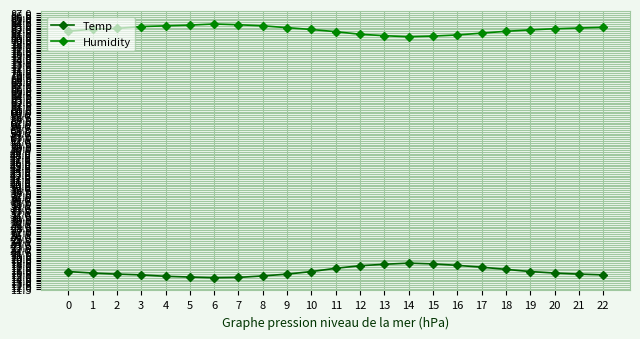

What is the spread (max minus min) of values at 10?

66.3